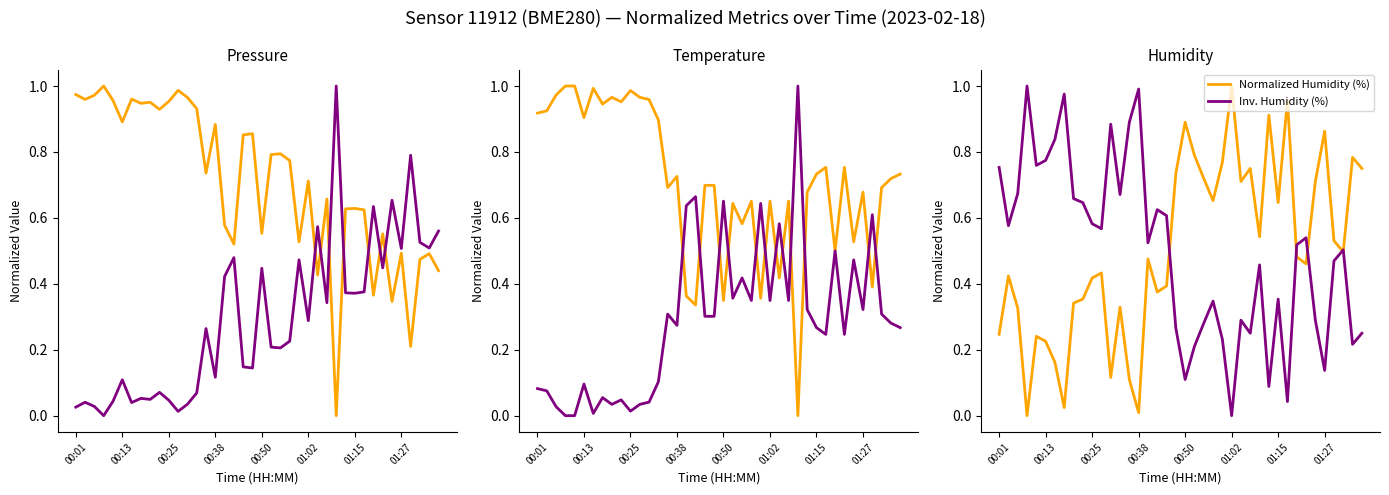

At which label does Inv. Humidity (%) reach its minimum?

01:02